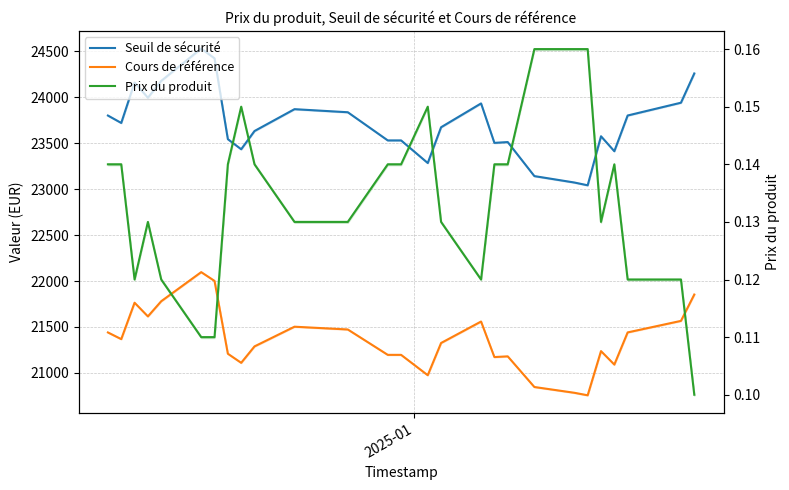

True or false: Cours de référence and Seuil de sécurité cross at least once.

False